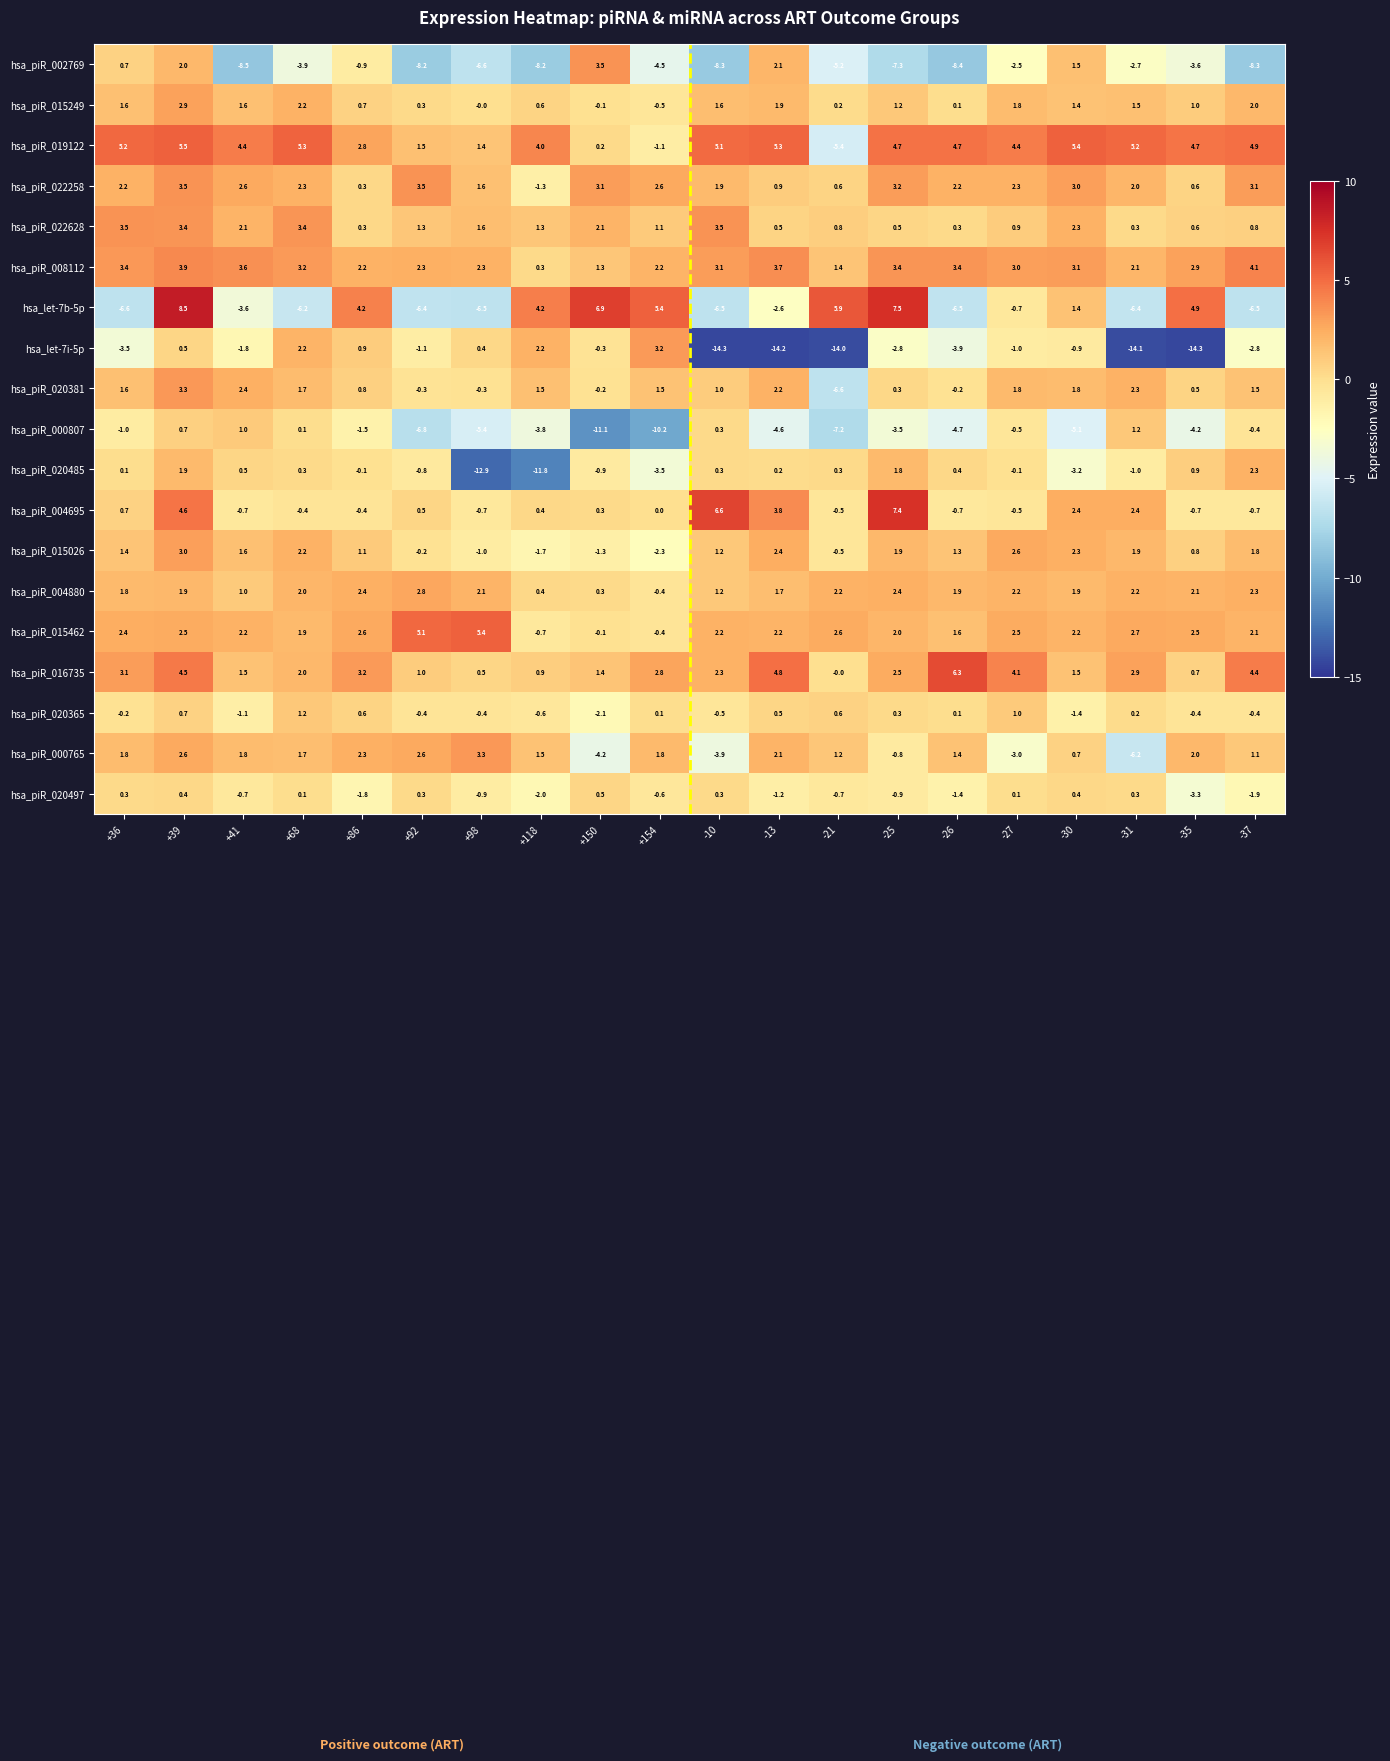

Between +150 and -31, which series saw the biggest shift?

hsa_let-7i-5p